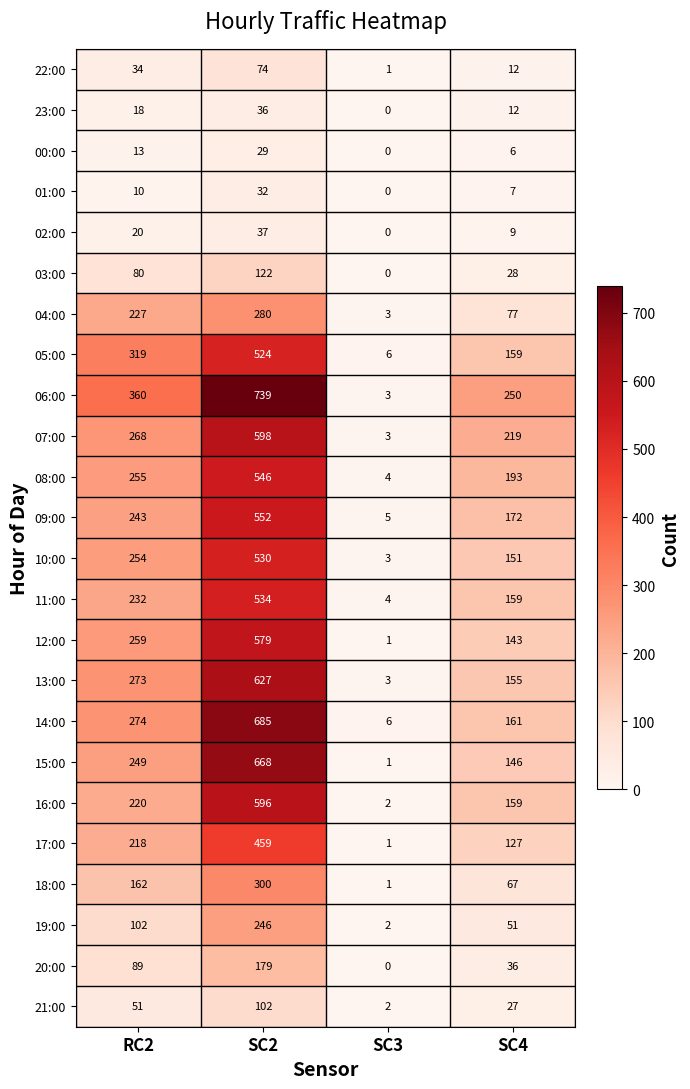

What is the total value across all series at SC4?

2526